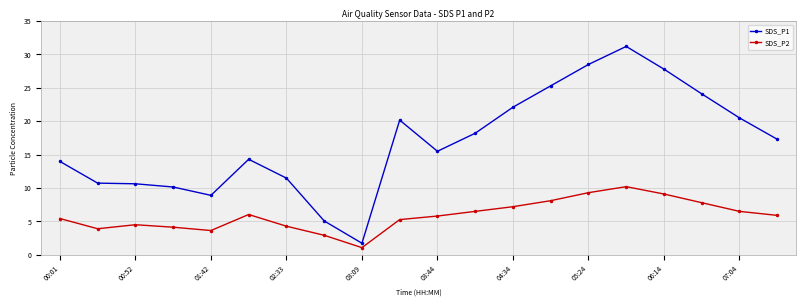

Which series has the largest range (max minus min)?

SDS_P1